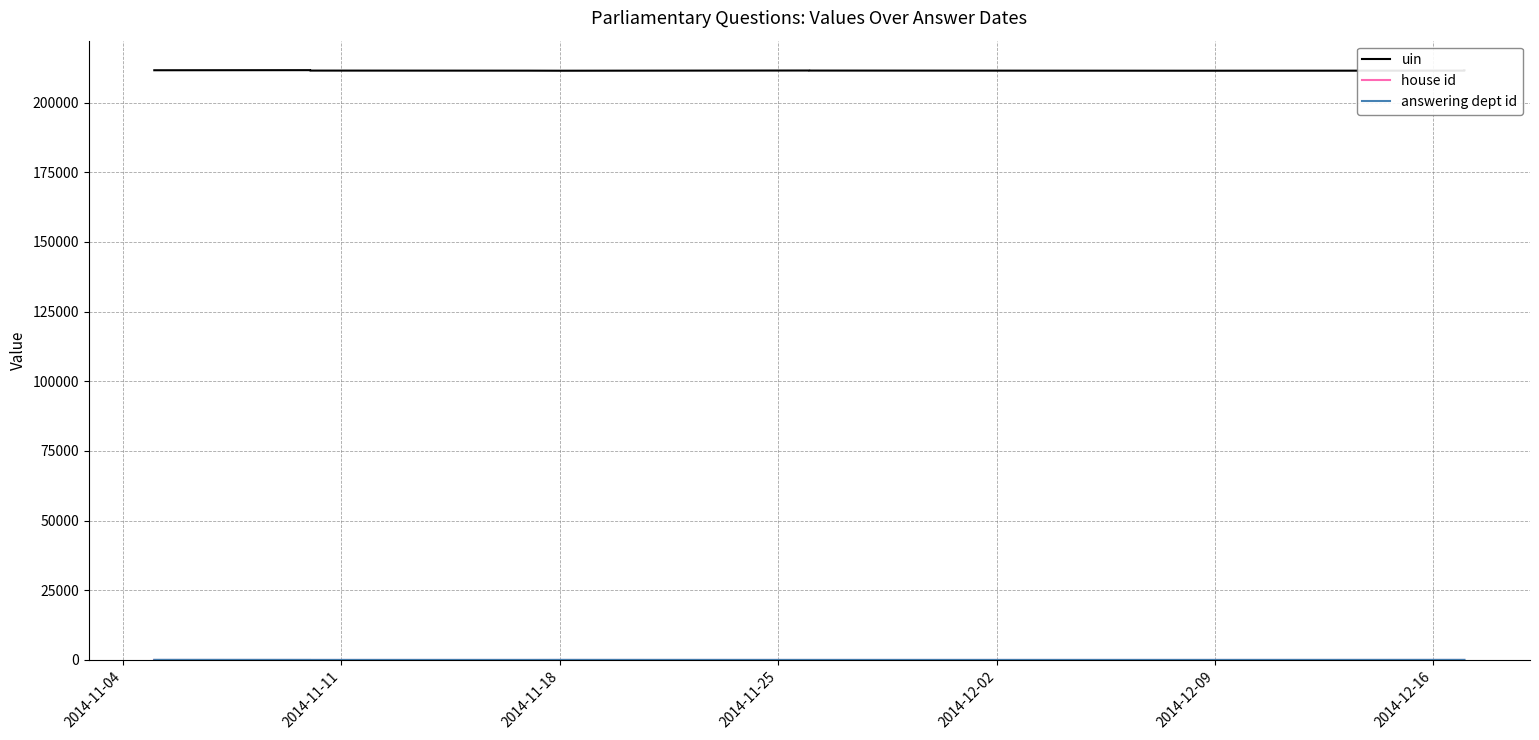

True or false: uin and house id cross at least once.

False